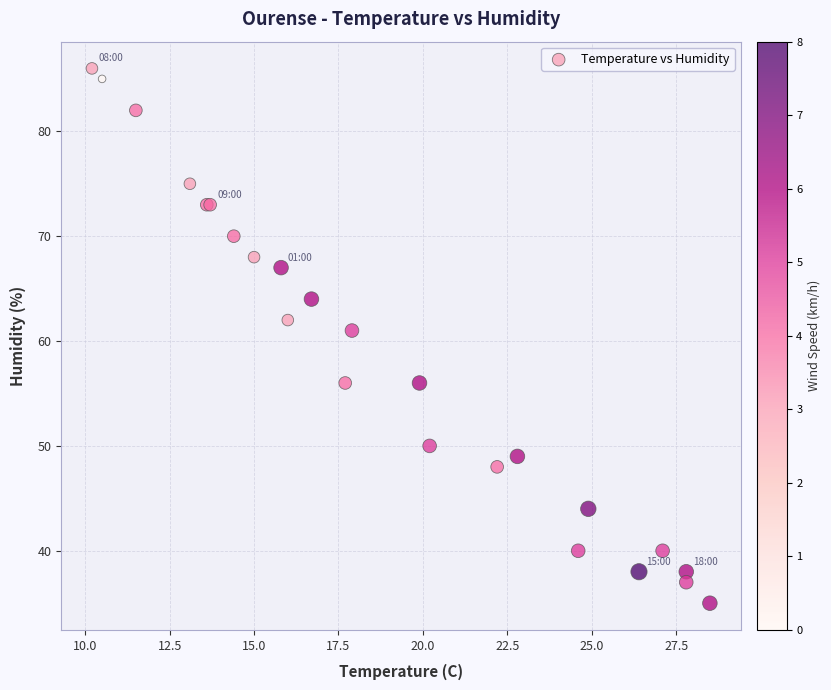

What Y value in the scatter plot is closest to 60?

61